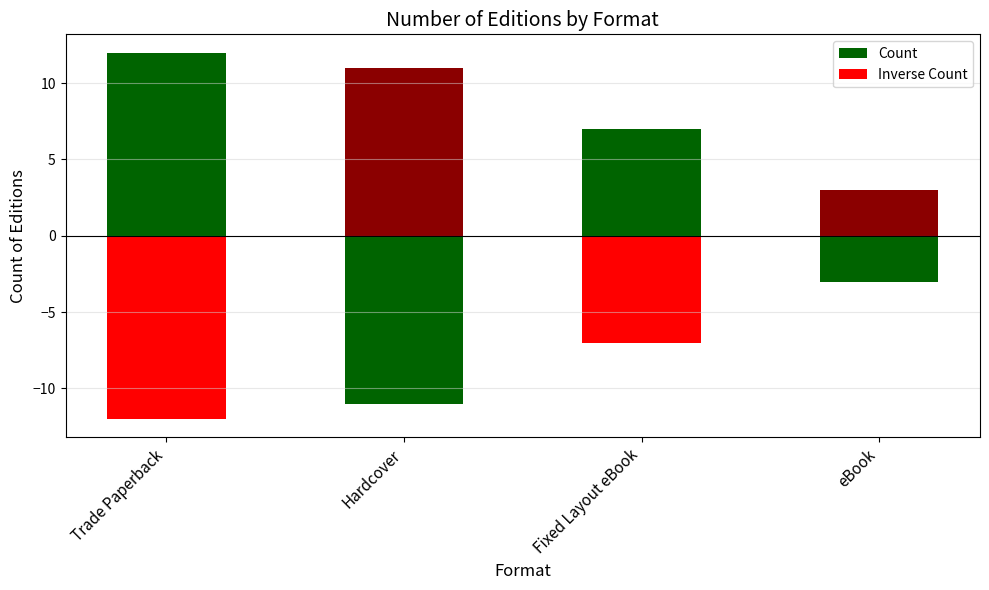

What is the value of the Inverse Count bar at the 3rd from the left?

-7